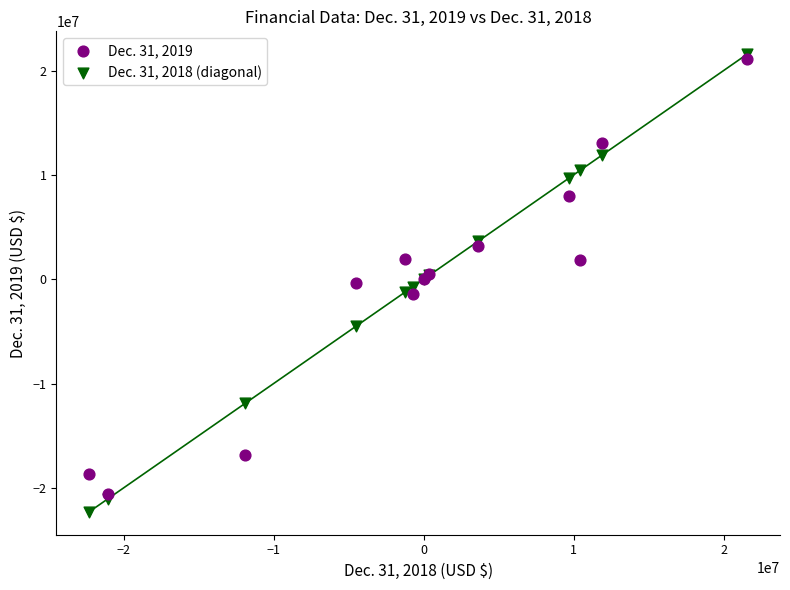

Which series has the widest spread of Y values?

Dec. 31, 2018 (diagonal)